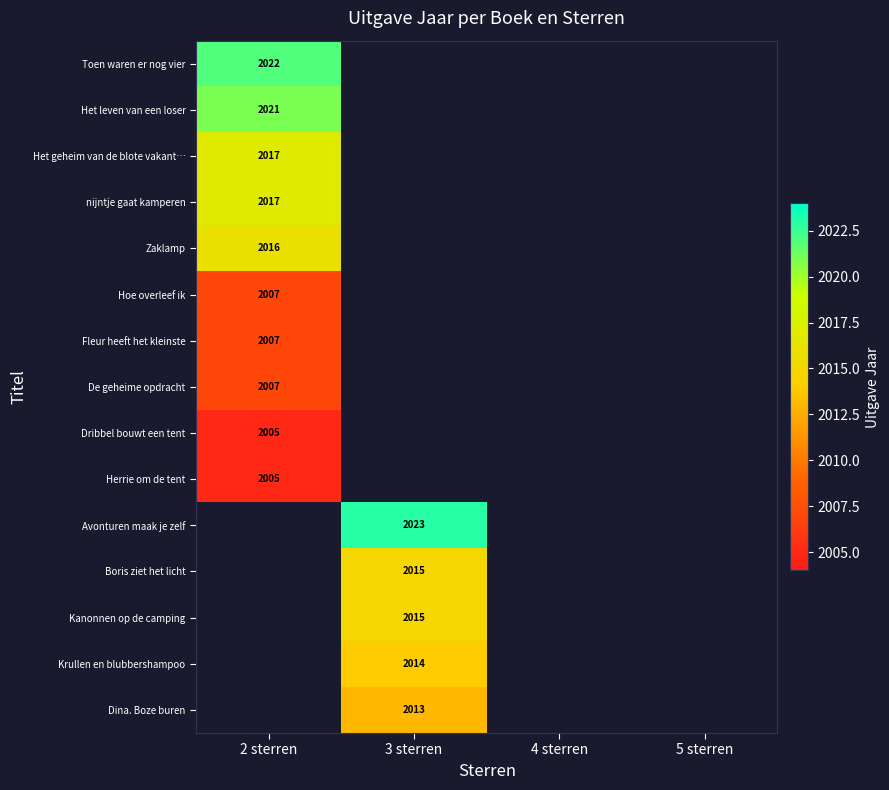

The value of Krullen en blubbershampoo at 3 sterren is 966. True or false?

False